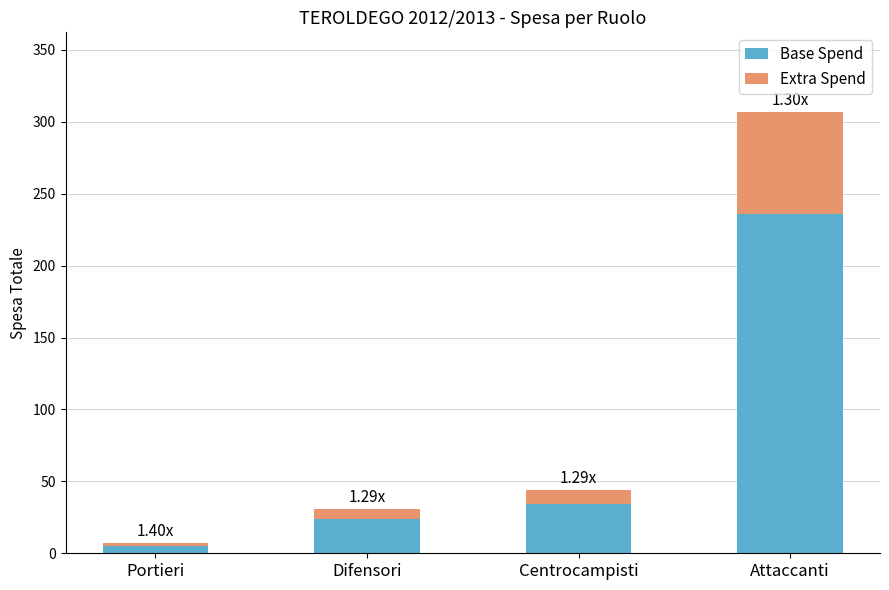

At which category is the sum across all series the highest?

Attaccanti